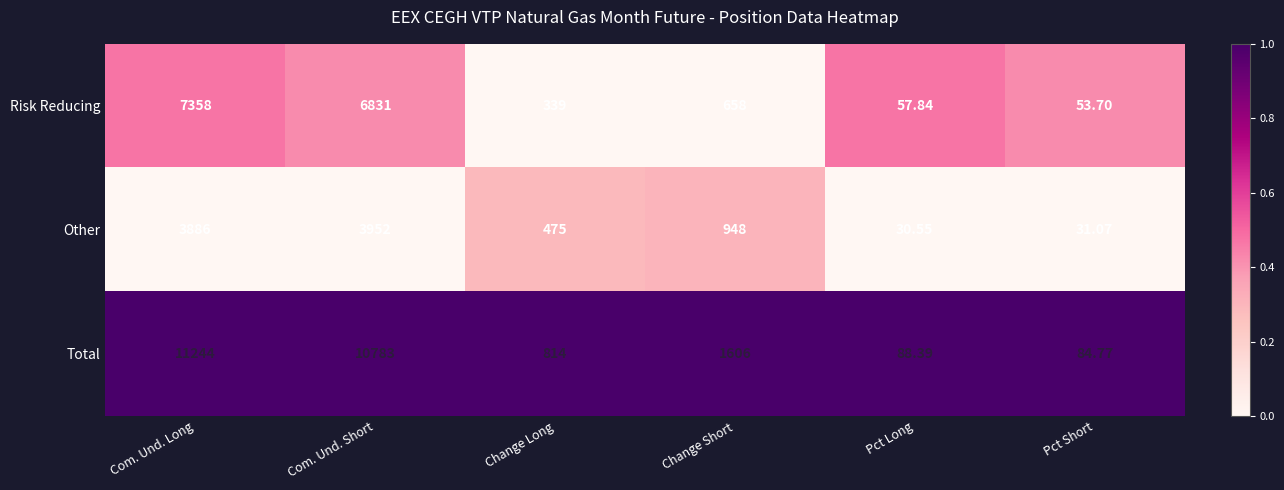

Which series has the largest total across all categories?

Total